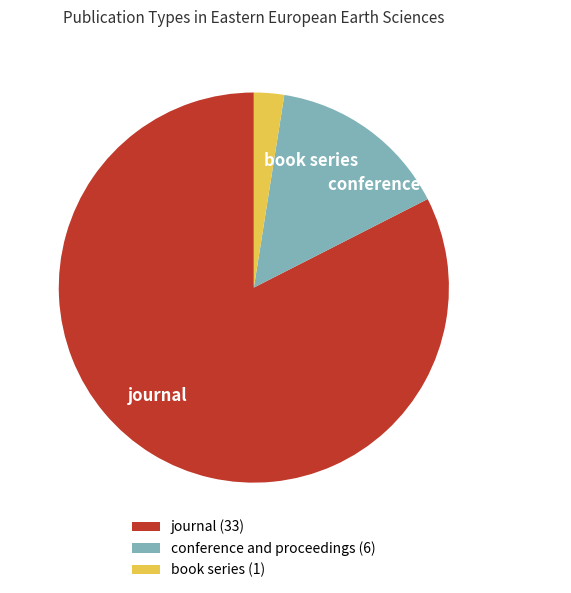

Between book series and conference and proceedings, which is larger?

conference and proceedings